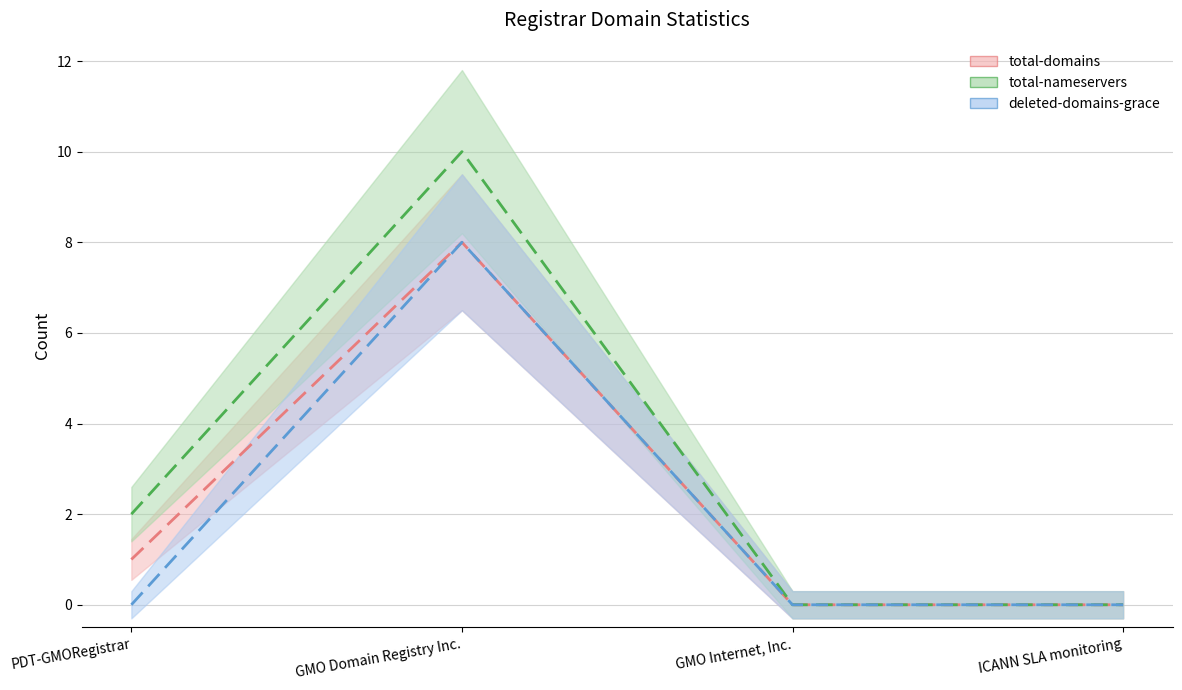

Where is total-domains nearest to the value 4?

PDT-GMORegistrar